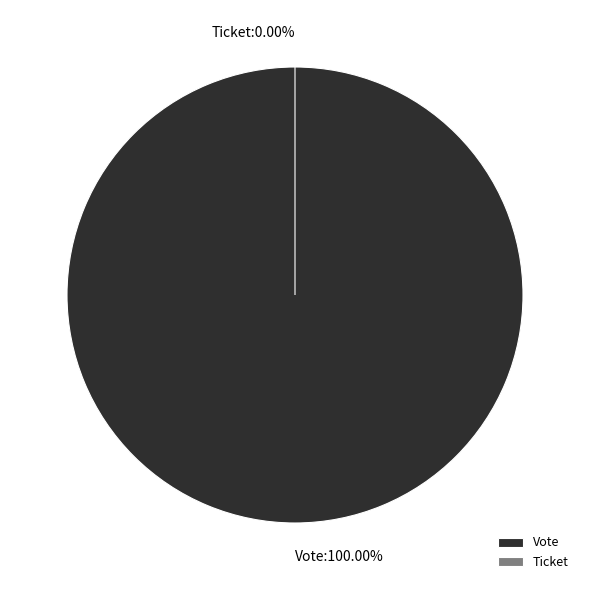

Is there any slice that represents more than half of the pie?

Yes